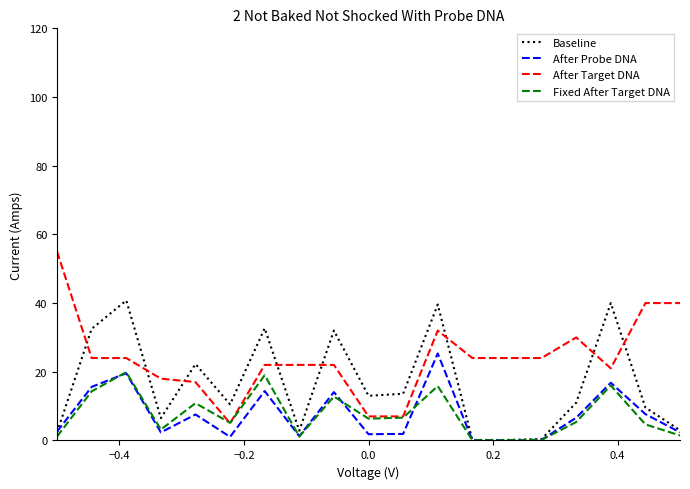

How many intersections are there between After Target DNA and Baseline?

8